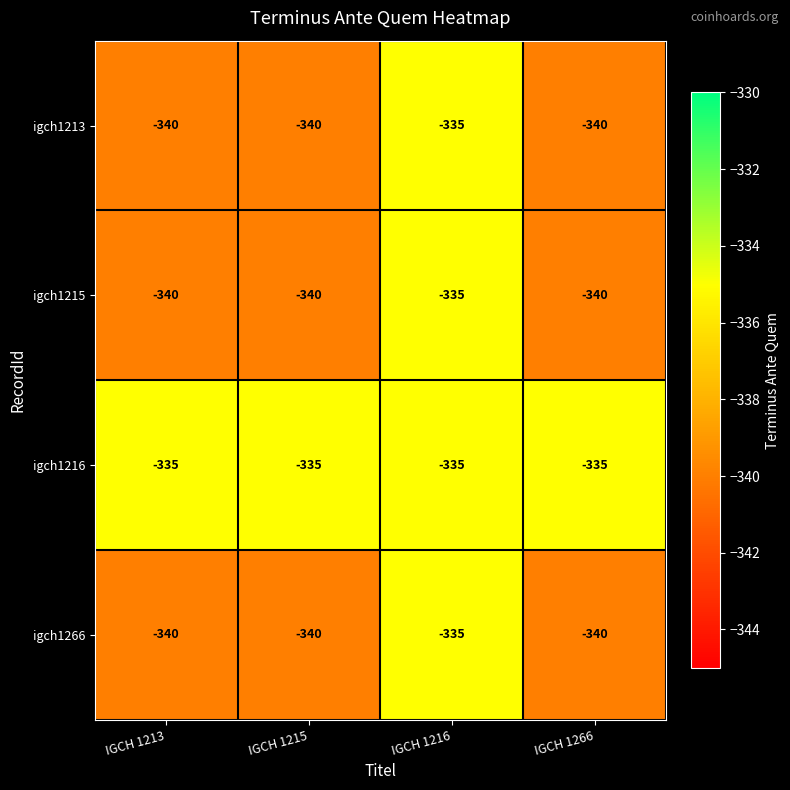

Is it true that igch1213 equals -528 at IGCH 1215?

False